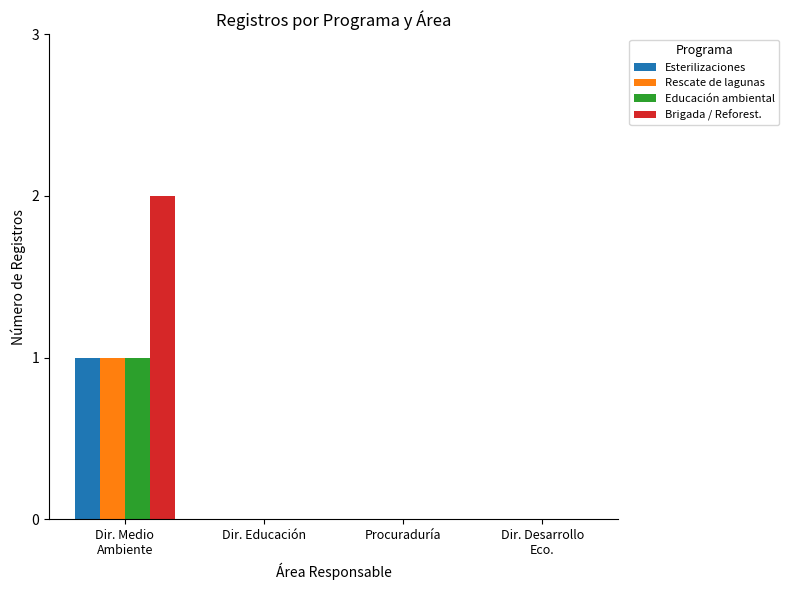

What are all the series names shown in the legend?

Esterilizaciones, Rescate de lagunas, Educación ambiental, Brigada / Reforest.